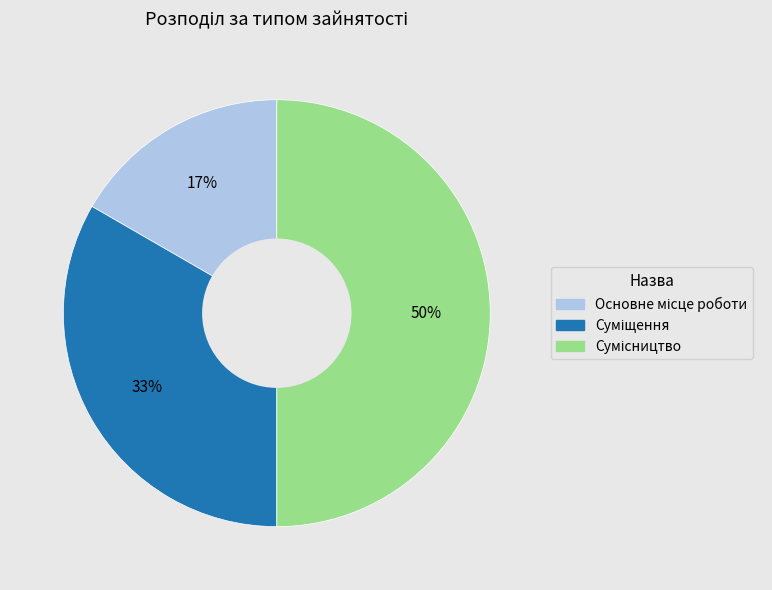

To the nearest percent, what is the average slice percentage?

33%